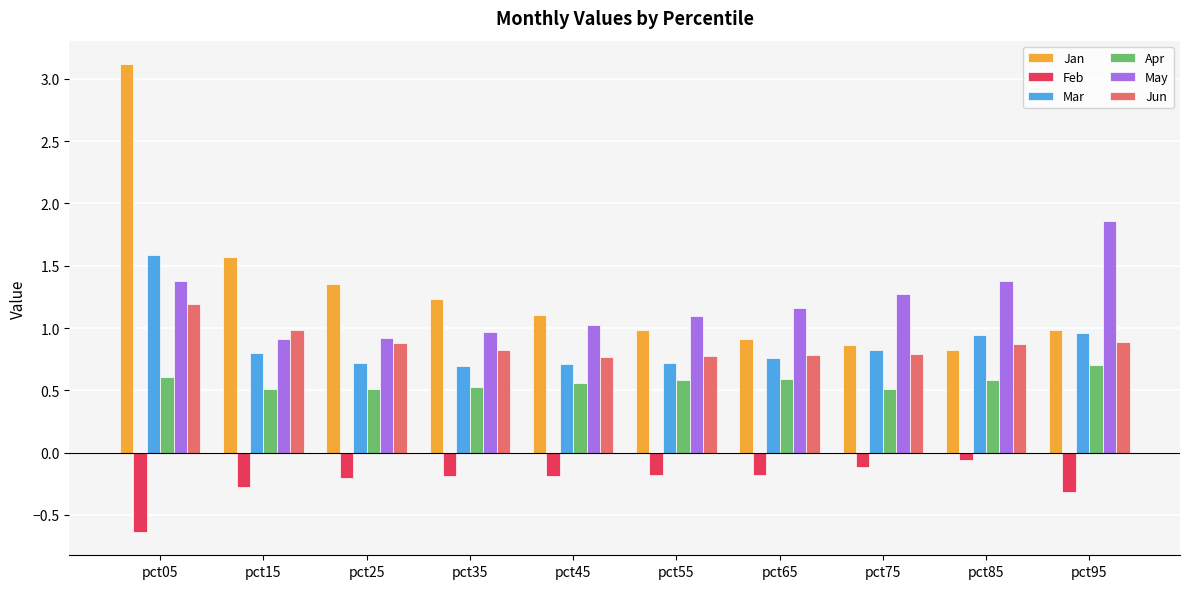

The Apr series shows 0.2 at pct55. True or false?

False